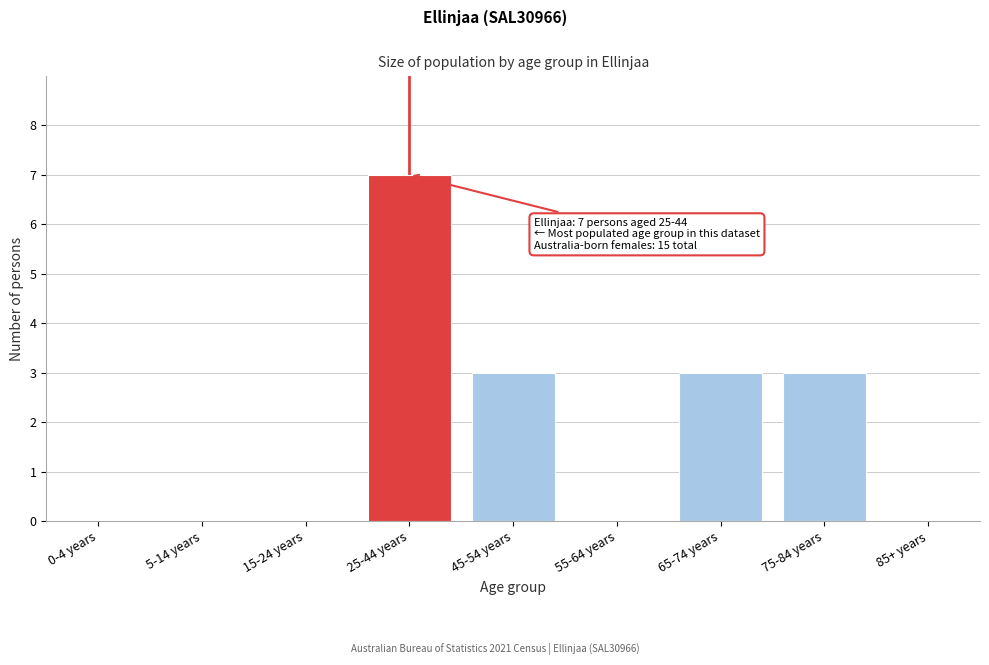

Reading left to right, what are all the values shown in this chart?

0-4 years=0	5-14 years=0	15-24 years=0	25-44 years=7	45-54 years=3	55-64 years=0	65-74 years=3	75-84 years=3	85+ years=0